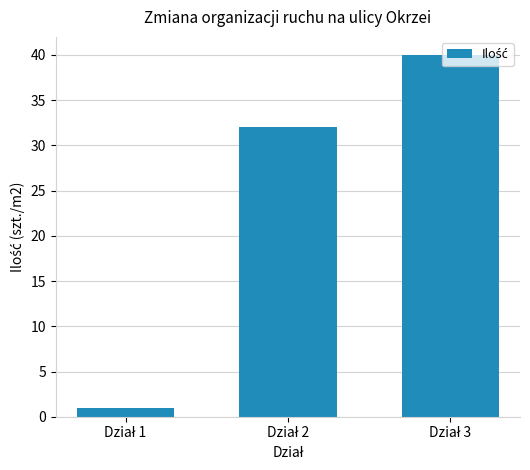

What is the value of the 3rd bar from the left?

40